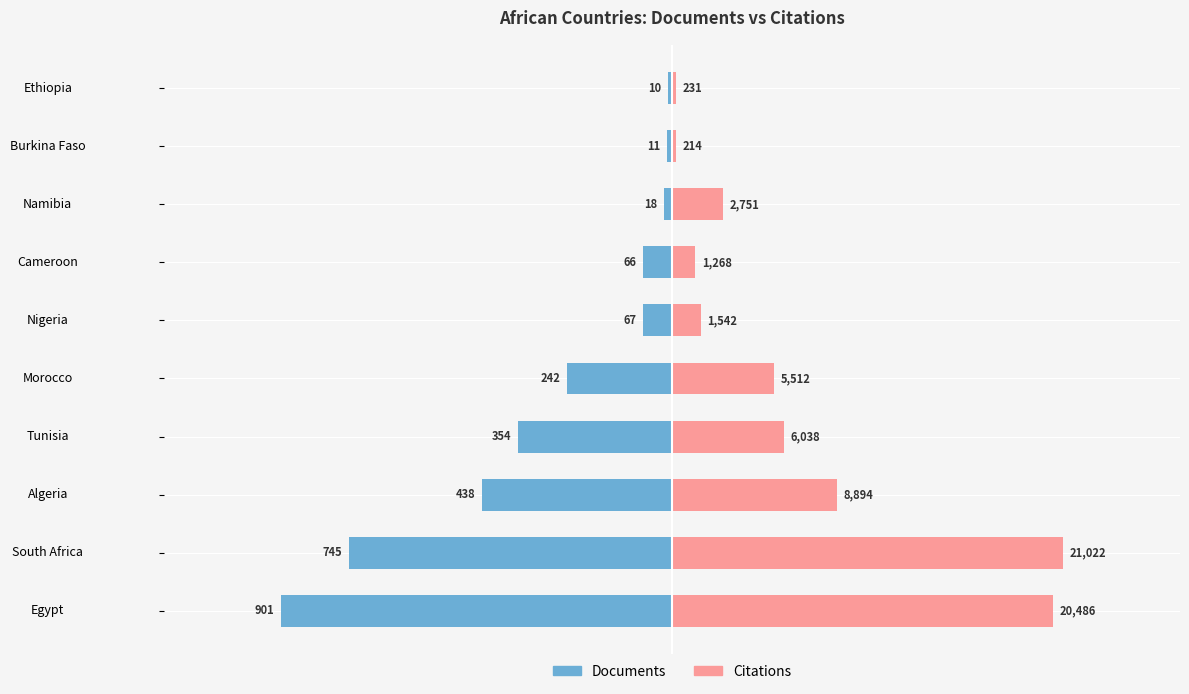

Rank the series by their maximum value, from highest to lowest.

Citations, Documents